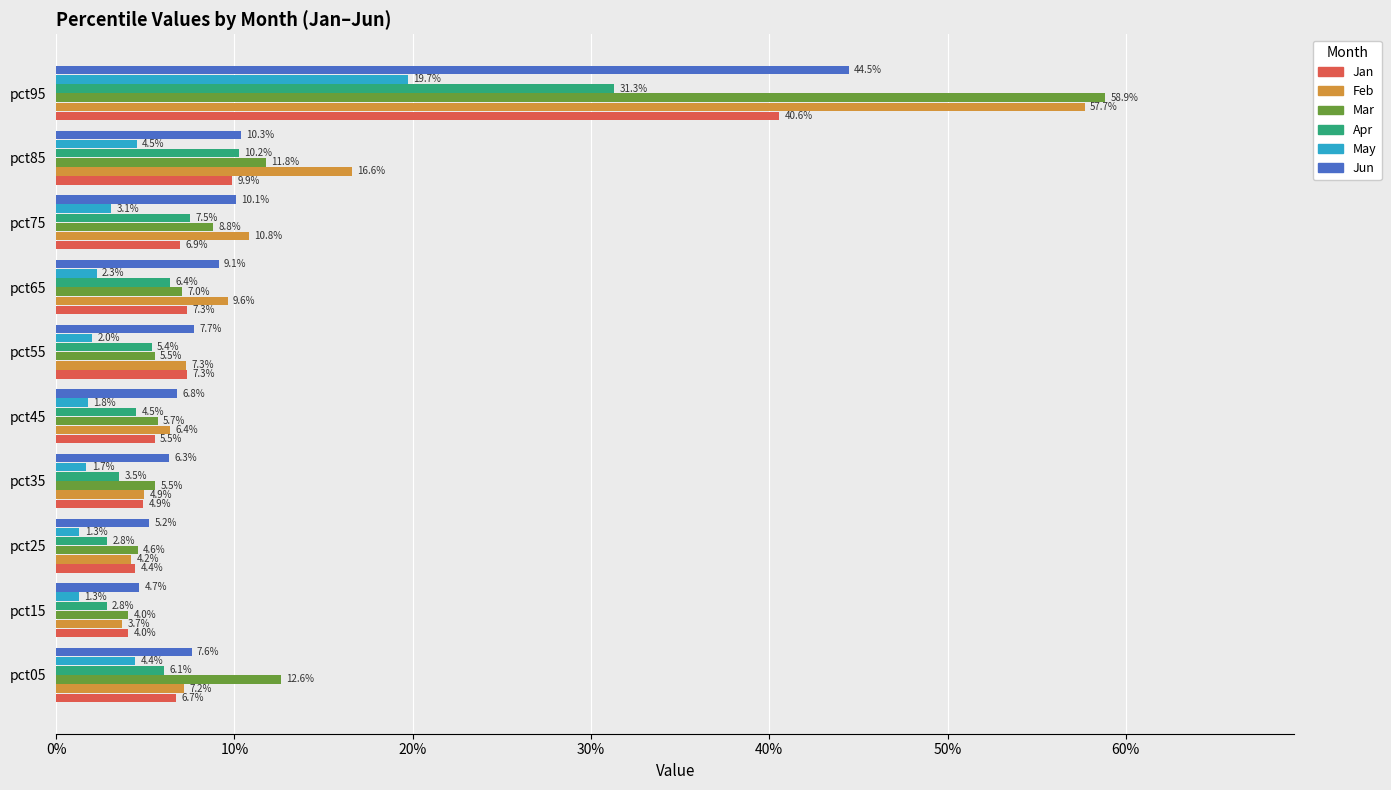

Count the Jun values in the range 0 to 1.

10